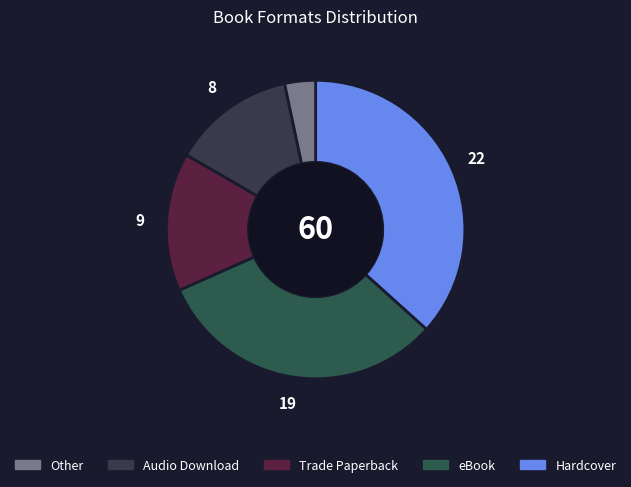

Rank the categories by value from lowest to highest.

Other, Audio Download, Trade Paperback, eBook, Hardcover